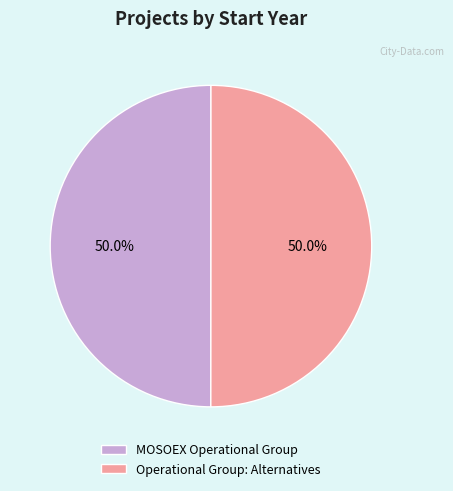

Count the number of slices in the pie.

2